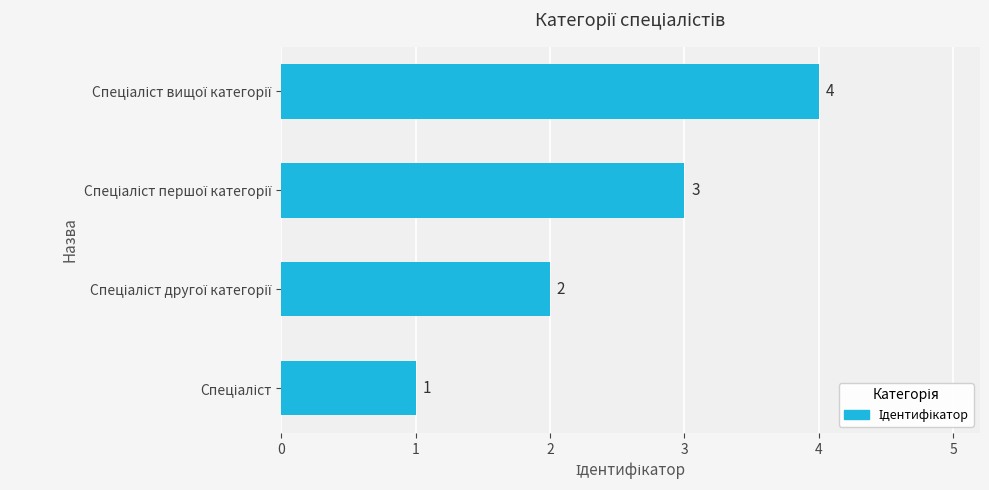

Count the values in the range 2 to 4.

3